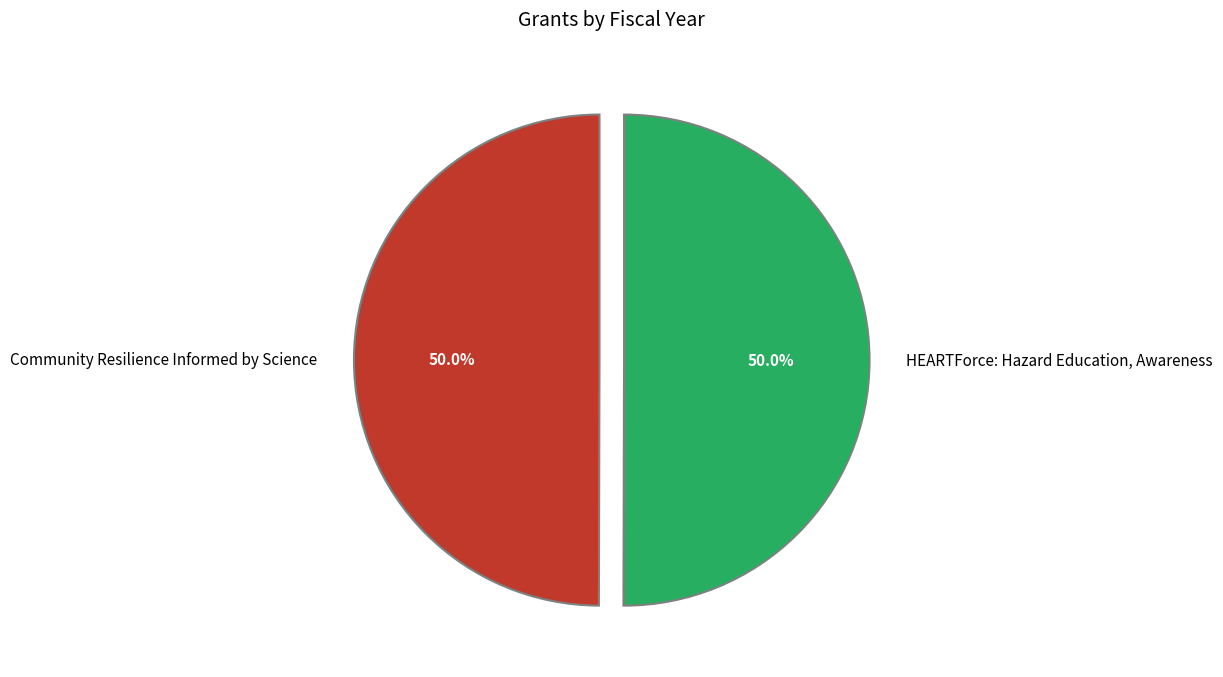

How much of the chart is everything except HEARTForce: Hazard Education, Awareness?

50.0%